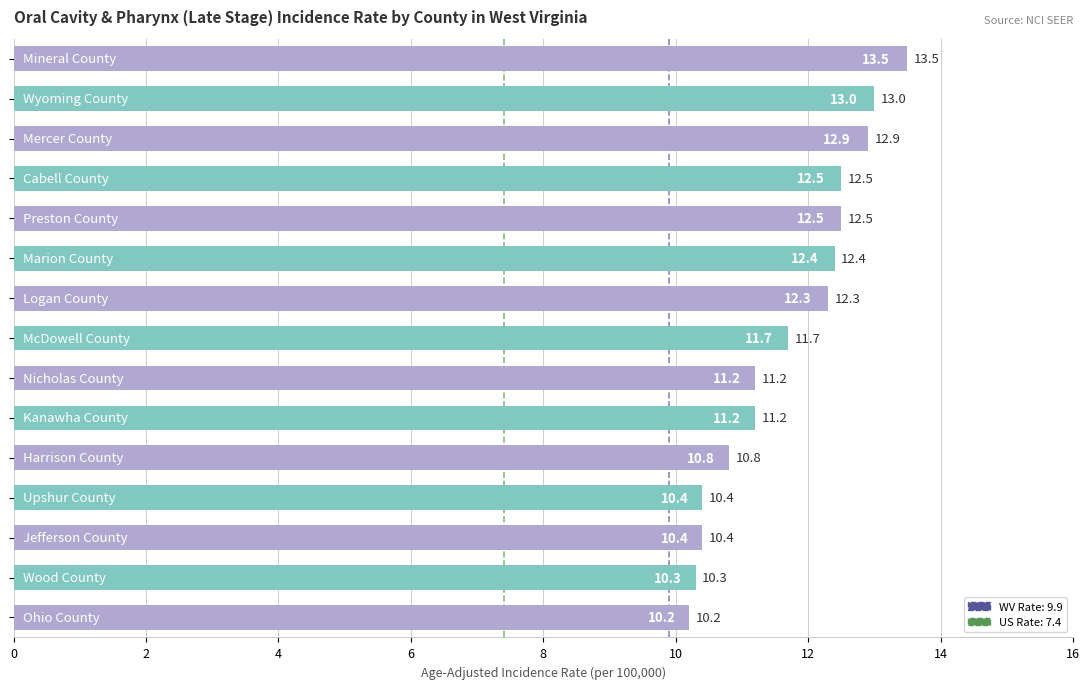

What is the value of the 6th bar from the top?

12.4